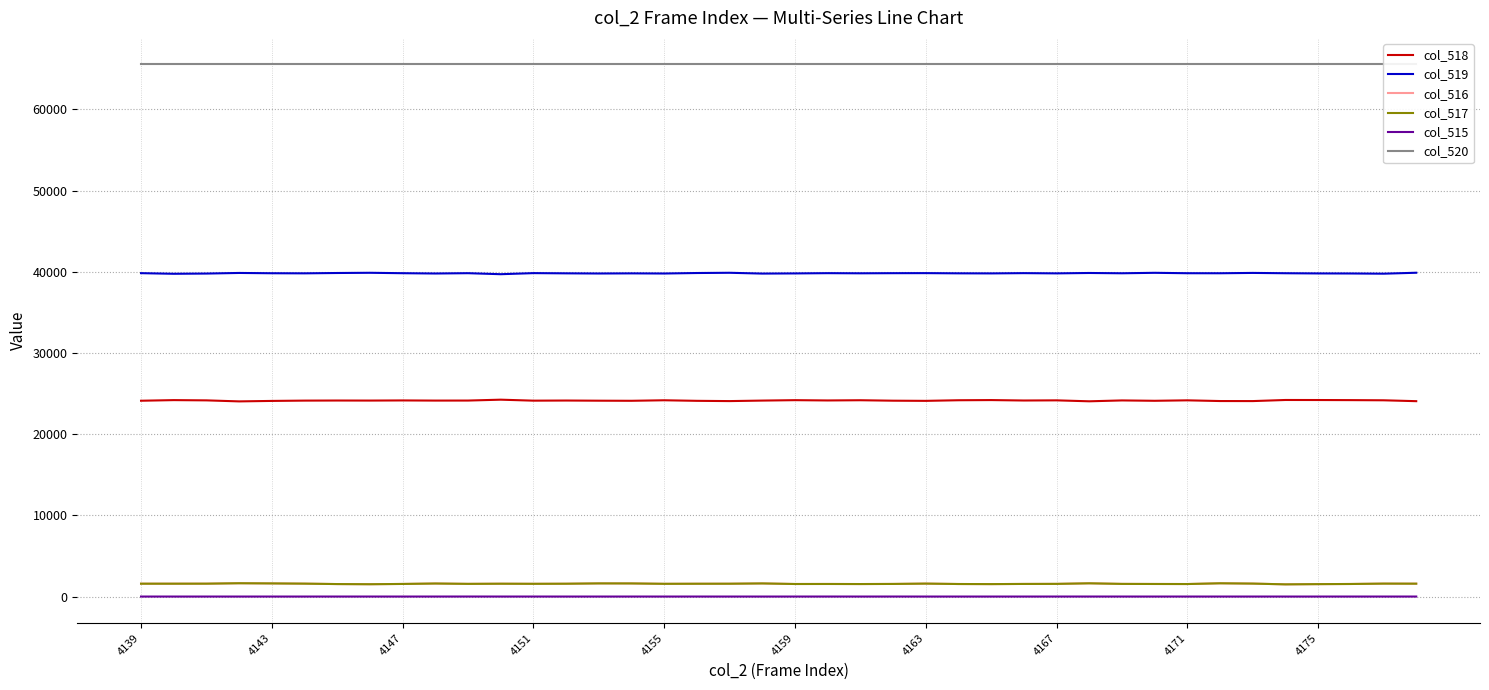

True or false: col_516 and col_515 intersect in this chart.

False